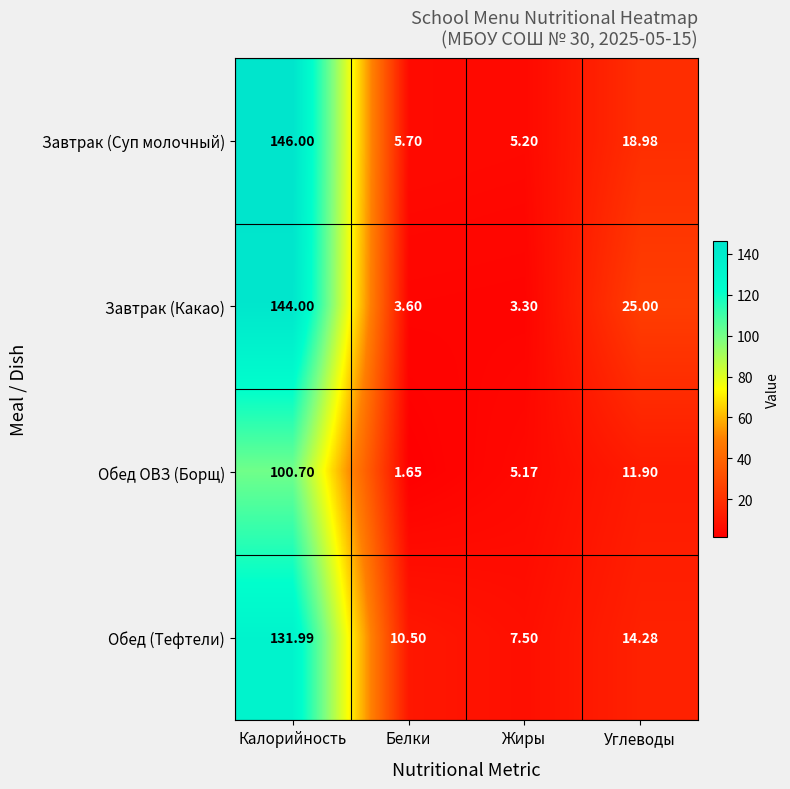

Which series has the largest range (max minus min)?

Завтрак (Суп молочный)